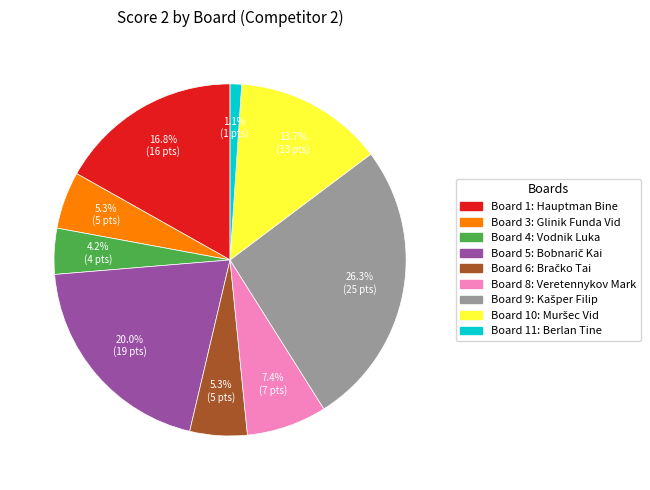

Is there a majority slice in this chart?

No